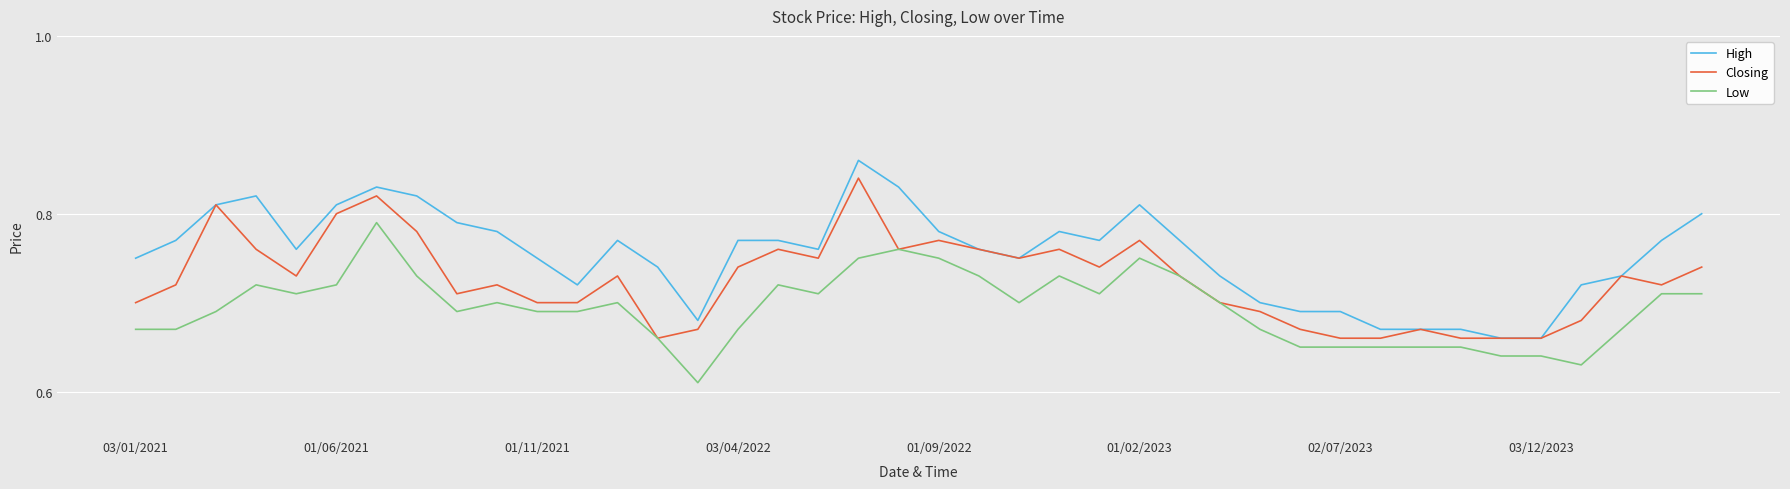

True or false: High and Low cross at least once.

False